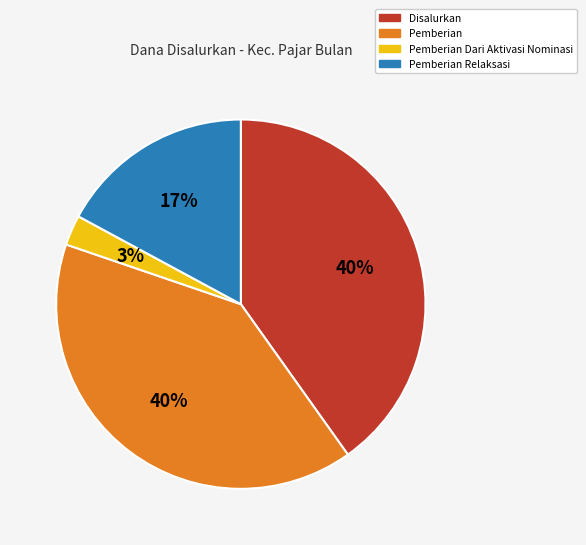

Does any single category account for the majority?

No